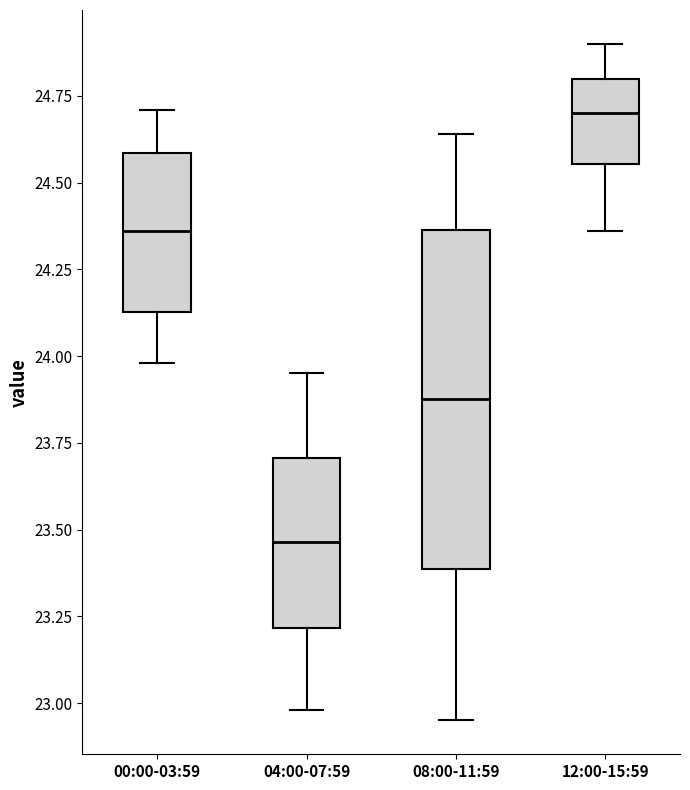

Comparing the boxes themselves (not the whiskers), which one is the tallest?

08:00-11:59